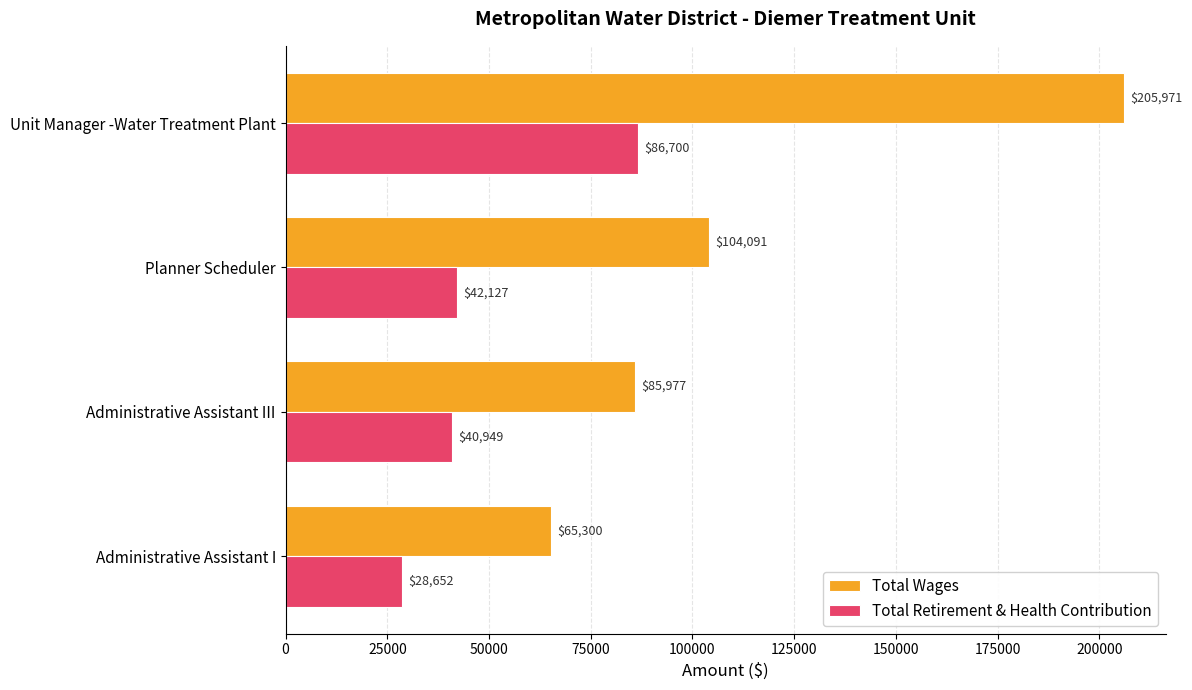

The value of Total Wages at Unit Manager -Water Treatment Plant is 205971. True or false?

True